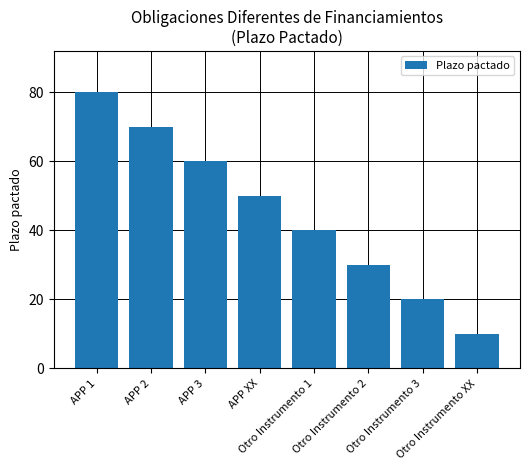

Reading right to left, transcribe all the data shown in this chart.

10	20	30	40	50	60	70	80